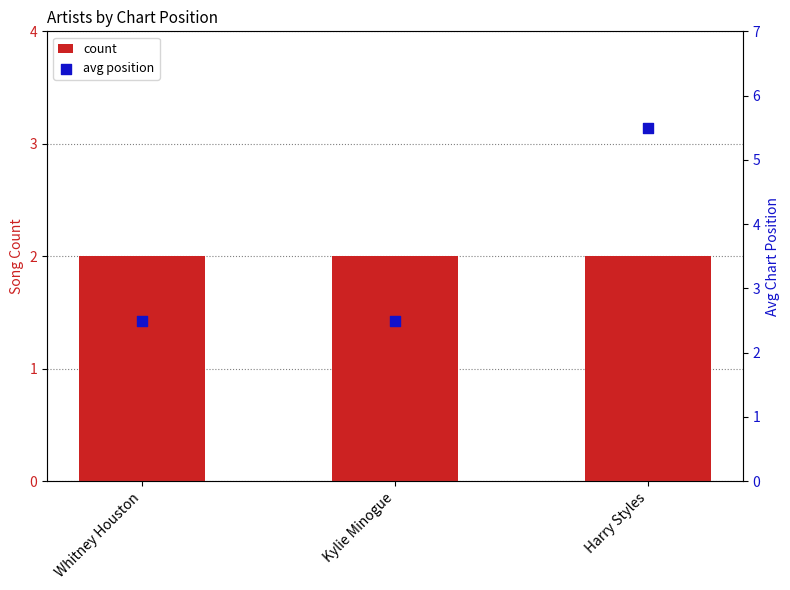

At how many categories does at least one series exceed 4?

1